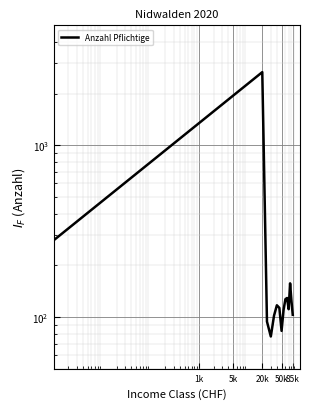

At which label does the data first exceed 113?

1k